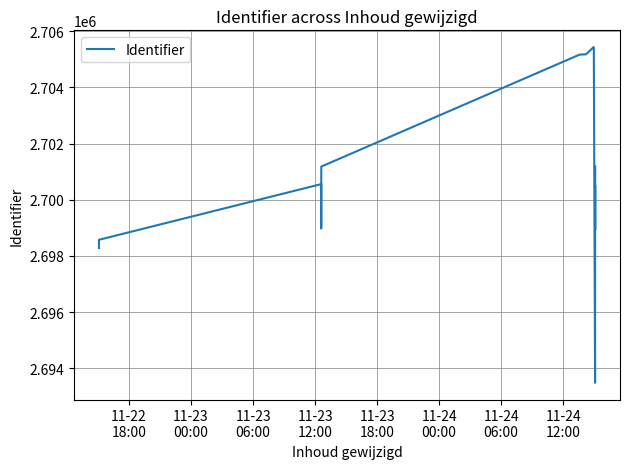

How many lines are shown in the chart?

1